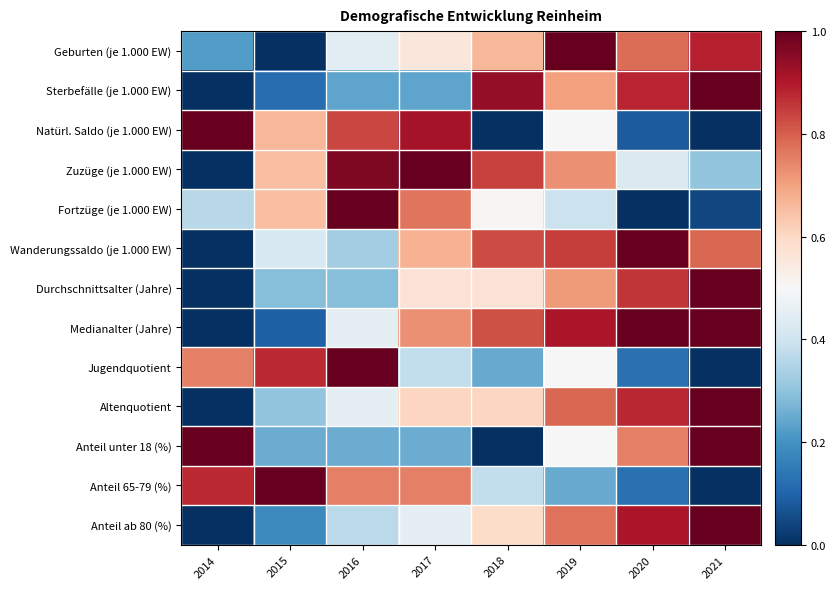

Reading left to right, list all the values displayed in this chart.

Geburten (je 1.000 EW): 2014=0.2	2015=0.0	2016=0.4	2017=0.6	2018=0.7	2019=1.0	2020=0.8	2021=0.9
Sterbefälle (je 1.000 EW): 2014=0.0	2015=0.1	2016=0.2	2017=0.2	2018=0.9	2019=0.7	2020=0.9	2021=1.0
Natürl. Saldo (je 1.000 EW): 2014=1.0	2015=0.7	2016=0.8	2017=0.9	2018=0.0	2019=0.5	2020=0.1	2021=0.0
Zuzüge (je 1.000 EW): 2014=0.0	2015=0.7	2016=1.0	2017=1.0	2018=0.8	2019=0.7	2020=0.4	2021=0.3
Fortzüge (je 1.000 EW): 2014=0.4	2015=0.7	2016=1.0	2017=0.8	2018=0.5	2019=0.4	2020=0.0	2021=0.0
Wanderungssaldo (je 1.000 EW): 2014=0.0	2015=0.4	2016=0.3	2017=0.7	2018=0.8	2019=0.8	2020=1.0	2021=0.8
Durchschnittsalter (Jahre): 2014=0.0	2015=0.3	2016=0.3	2017=0.6	2018=0.6	2019=0.7	2020=0.9	2021=1.0
Medianalter (Jahre): 2014=0.0	2015=0.1	2016=0.5	2017=0.7	2018=0.8	2019=0.9	2020=1.0	2021=1.0
Jugendquotient: 2014=0.8	2015=0.9	2016=1.0	2017=0.4	2018=0.2	2019=0.5	2020=0.1	2021=0.0
Altenquotient: 2014=0.0	2015=0.3	2016=0.5	2017=0.6	2018=0.6	2019=0.8	2020=0.9	2021=1.0
Anteil unter 18 (%): 2014=1.0	2015=0.2	2016=0.2	2017=0.2	2018=0.0	2019=0.5	2020=0.8	2021=1.0
Anteil 65-79 (%): 2014=0.9	2015=1.0	2016=0.8	2017=0.8	2018=0.4	2019=0.2	2020=0.1	2021=0.0
Anteil ab 80 (%): 2014=0.0	2015=0.2	2016=0.4	2017=0.5	2018=0.6	2019=0.8	2020=0.9	2021=1.0